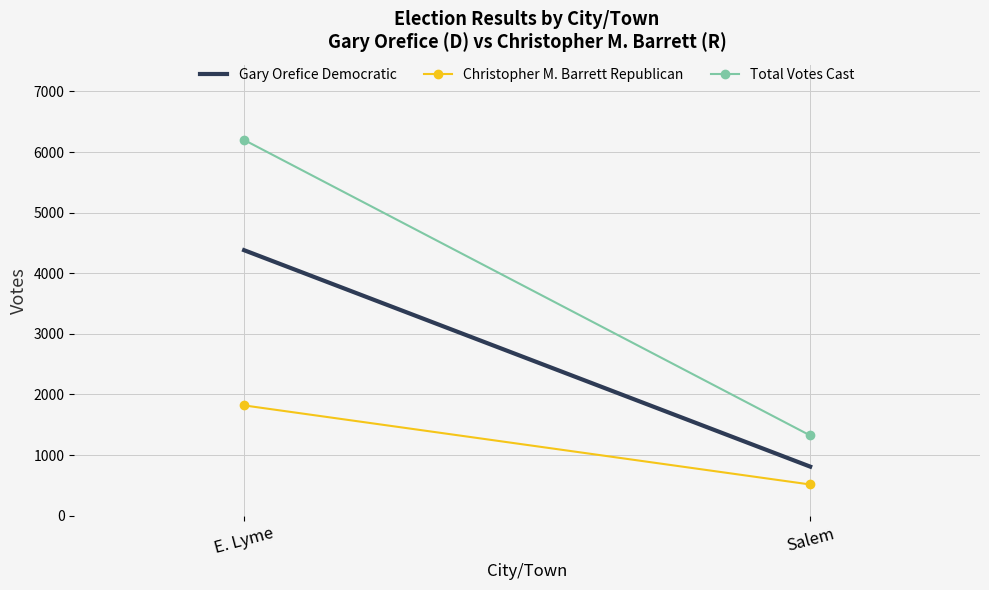

How many data points in Christopher M. Barrett Republican are less than 1819?

1